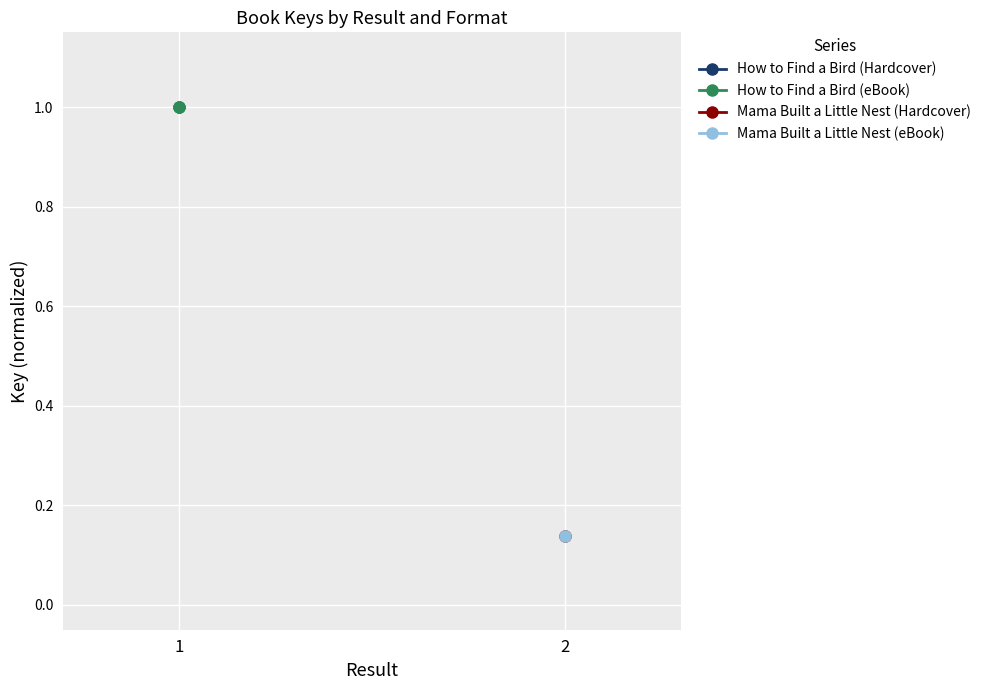

Rank the series by their maximum value, from lowest to highest.

How to Find a Bird (Hardcover), How to Find a Bird (eBook), Mama Built a Little Nest (Hardcover), Mama Built a Little Nest (eBook)